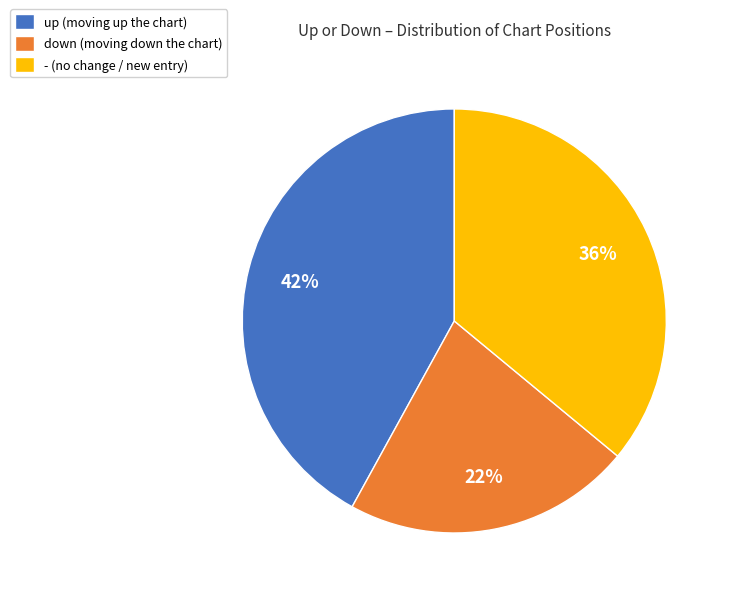

How many slices are in this pie chart?

3